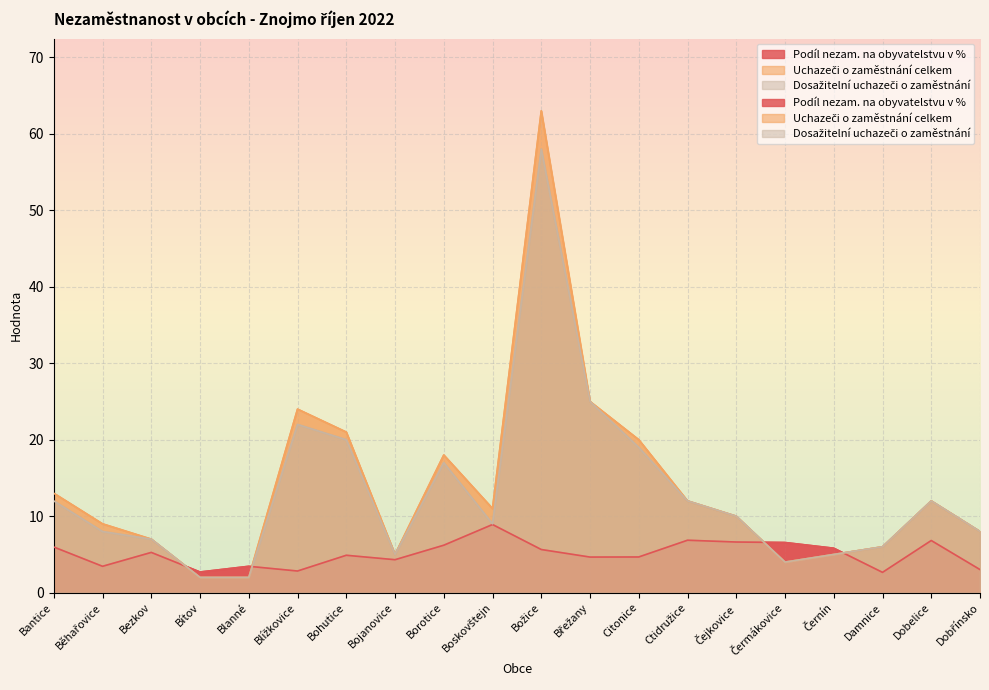

At how many categories does at least one series exceed 50?

1